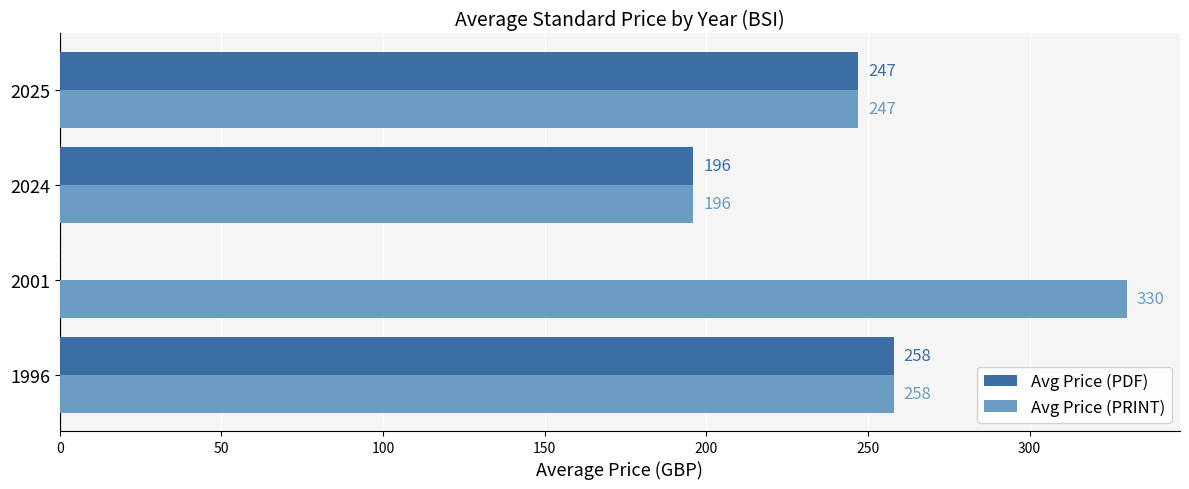

Which category has the highest value across all series?

2001